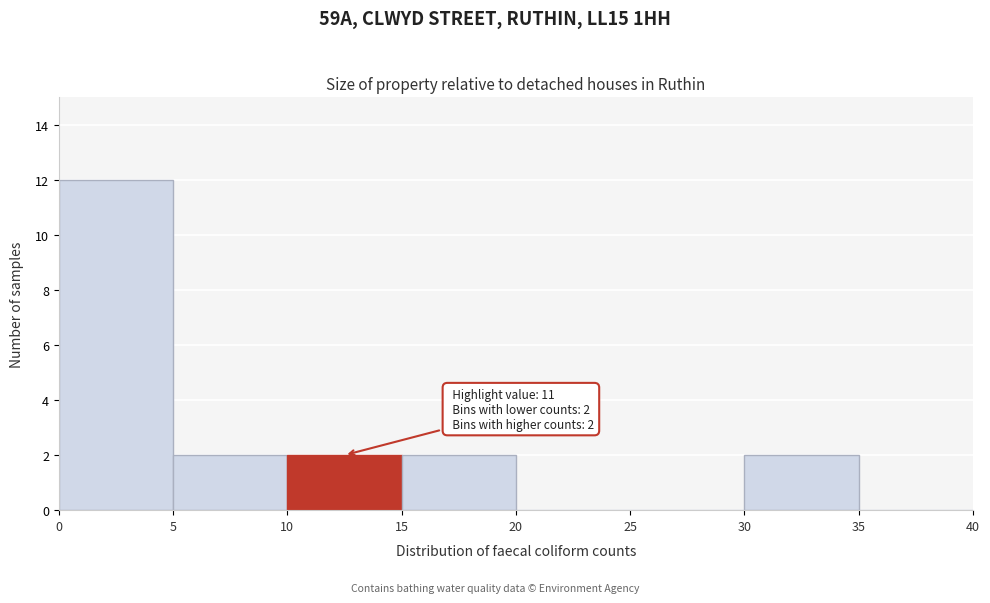

Over which range of the x-axis is the bar tallest?

0 to 5